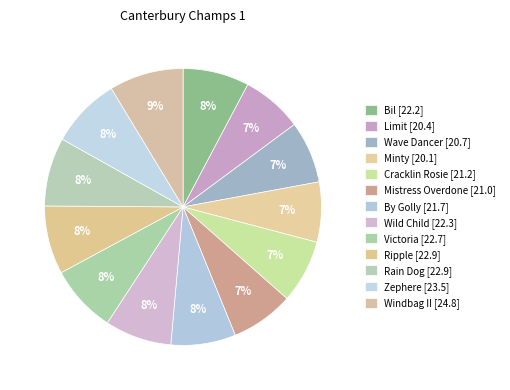

How many slices are in this pie chart?

13